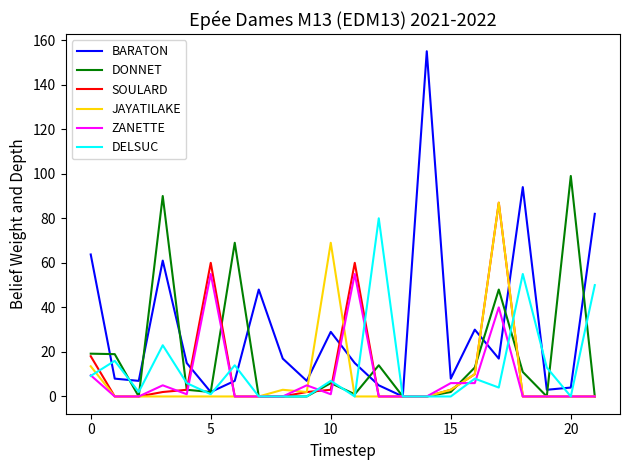

Which series has the largest total across all categories?

BARATON